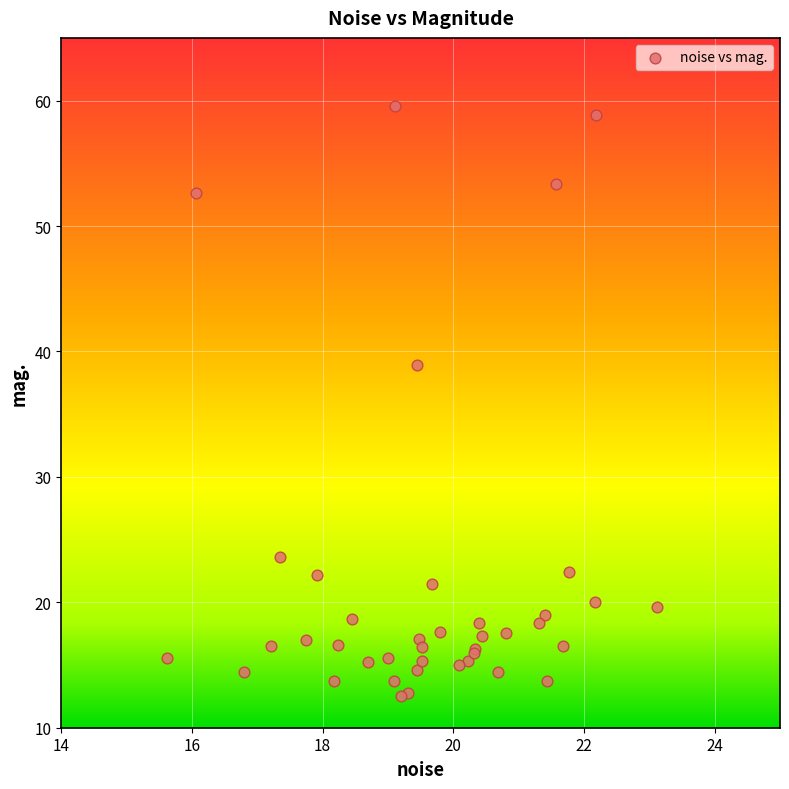

What Y value in the scatter plot is closest to 36?

39.0